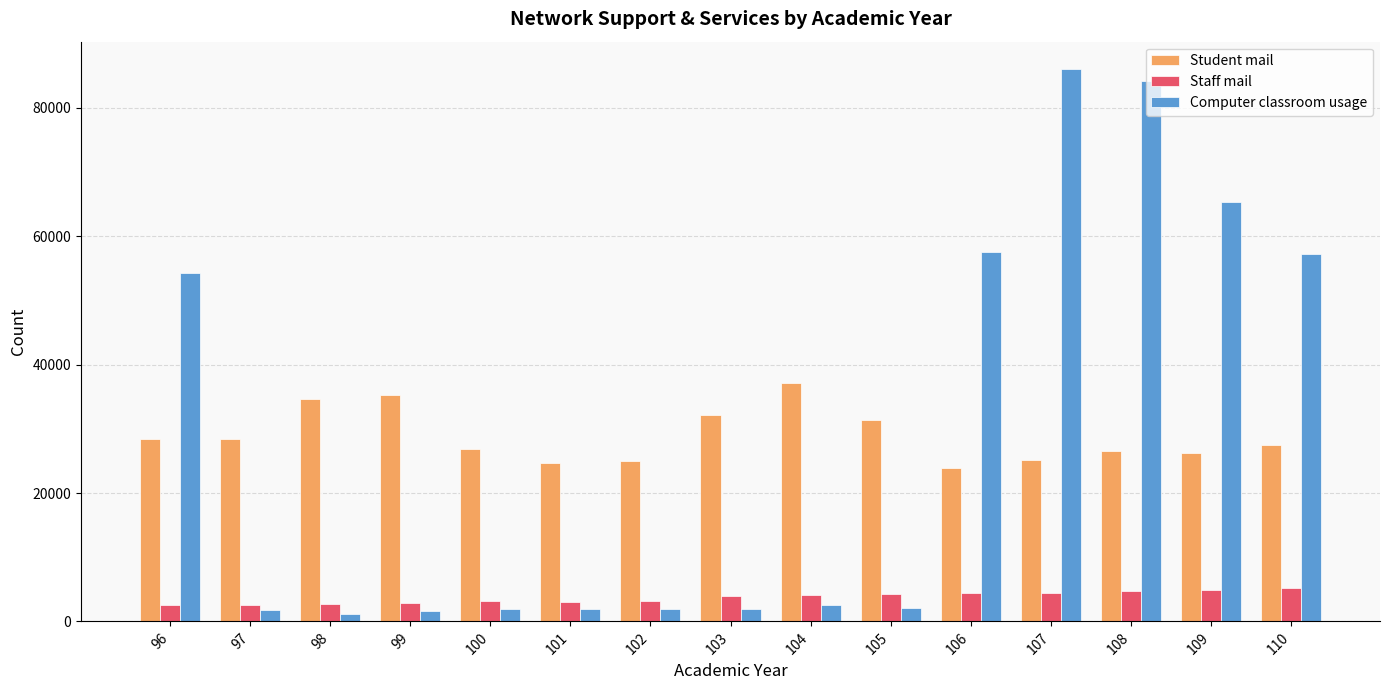

How many data points in Student mail are less than 27444?

7